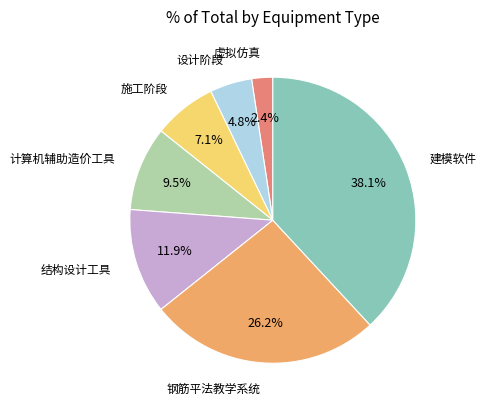

Is there any slice that represents more than half of the pie?

No